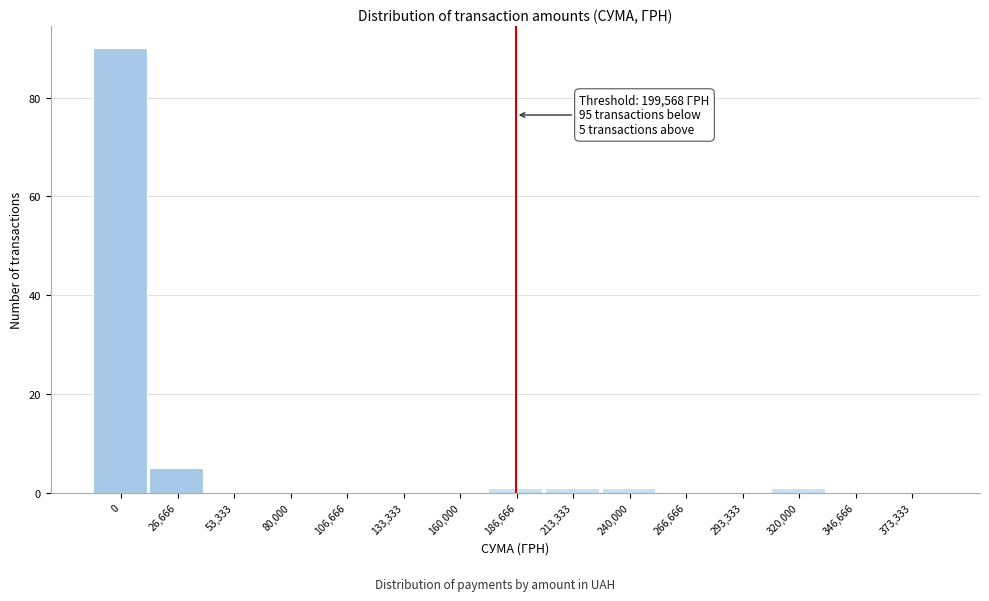

Reading right to left, extract all data points from this chart.

373,333=0	346,666=0	320,000=1	293,333=0	266,666=0	240,000=1	213,333=1	186,666=1	160,000=0	133,333=0	106,666=0	80,000=0	53,333=0	26,666=5	0=90